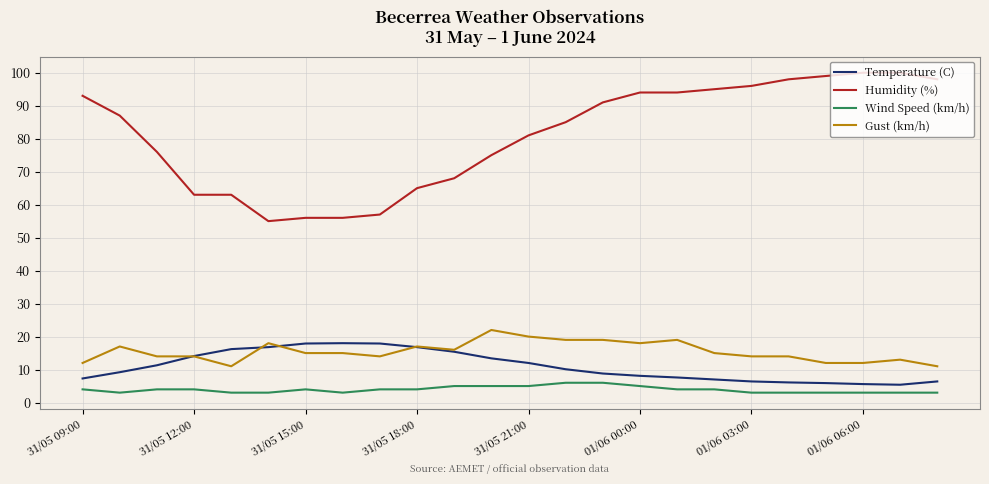

Which series has the widest spread of values?

Humidity (%)